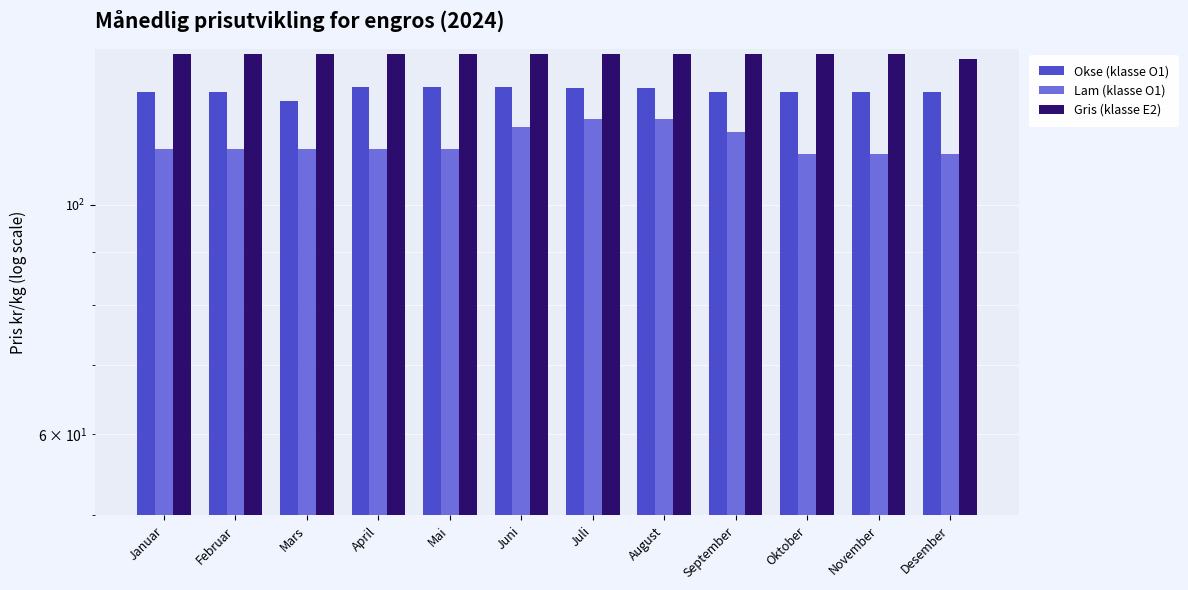

The value of Okse (klasse O1) at Januar is 168.4. True or false?

False